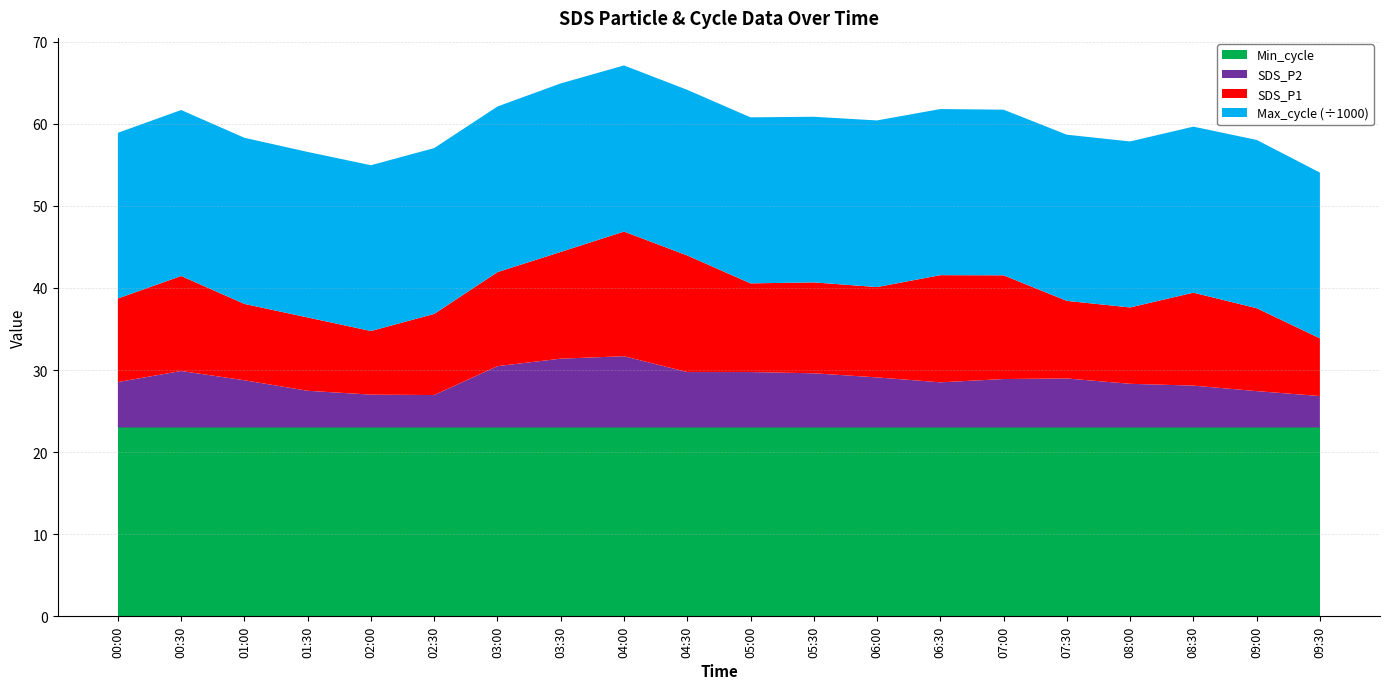

Reading right to left, what are all the values shown in this chart?

SDS_P1: 7.0	10.1	11.3	9.3	9.4	12.6	13.1	11.0	11.1	10.8	14.2	15.2	13.0	11.4	9.9	7.8	8.9	9.3	11.6	10.2
SDS_P2: 3.8	4.4	5.1	5.3	6.0	5.9	5.5	6.1	6.6	6.8	6.8	8.7	8.4	7.5	4.0	4.0	4.5	5.8	6.9	5.5
Min_cycle: 23.0	23.0	23.0	23.0	23.0	23.0	23.0	23.0	23.0	23.0	23.0	23.0	23.0	23.0	23.0	23.0	23.0	23.0	23.0	23.0
Max_cycle: 20183.0	20490.0	20215.0	20214.0	20235.0	20172.0	20229.0	20292.0	20168.0	20219.0	20167.0	20230.0	20522.0	20171.0	20195.0	20187.0	20156.0	20229.0	20211.0	20176.0